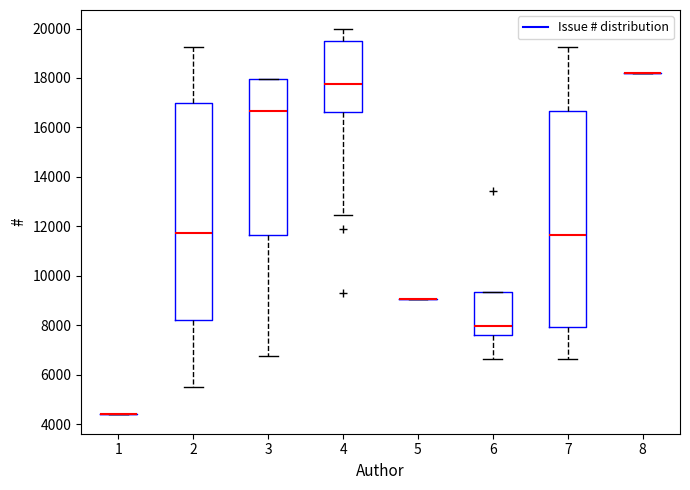

Reading left to right, read every box against the y-axis: the position of its median line, the range the box covers, and the ends of its whiskers. The values are not printed on the chart, so give them approximately, as read against the axis.

1: box collapsed to a line at 4400, whiskers 4400 to 4400
2: median 11800, box 8200 to 17000, whiskers 5400 to 19200
3: median 16600, box 11600 to 18000, whiskers 6800 to 18000
4: median 17800, box 16600 to 19600, whiskers 12400 to 20000
5: box collapsed to a line at 9000, whiskers 9000 to 9000
6: median 8000, box 7600 to 9400, whiskers 6600 to 9400
7: median 11600, box 8000 to 16600, whiskers 6600 to 19200
8: box collapsed to a line at 18200, whiskers 18200 to 18200